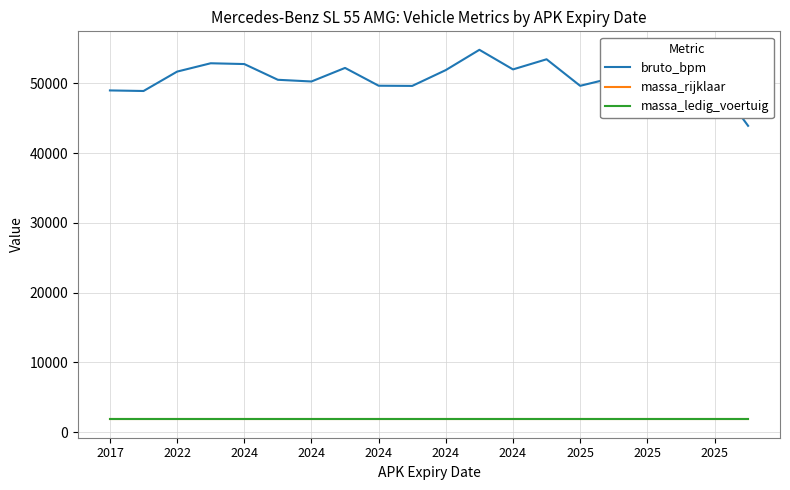

True or false: bruto_bpm and massa_ledig_voertuig intersect in this chart.

False